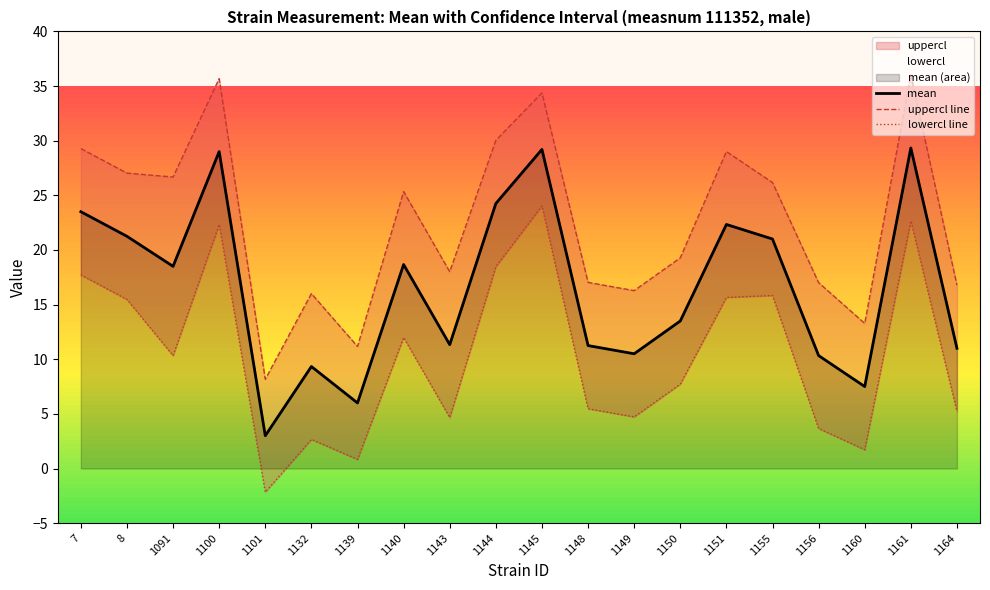

True or false: mean and lowercl line intersect in this chart.

False